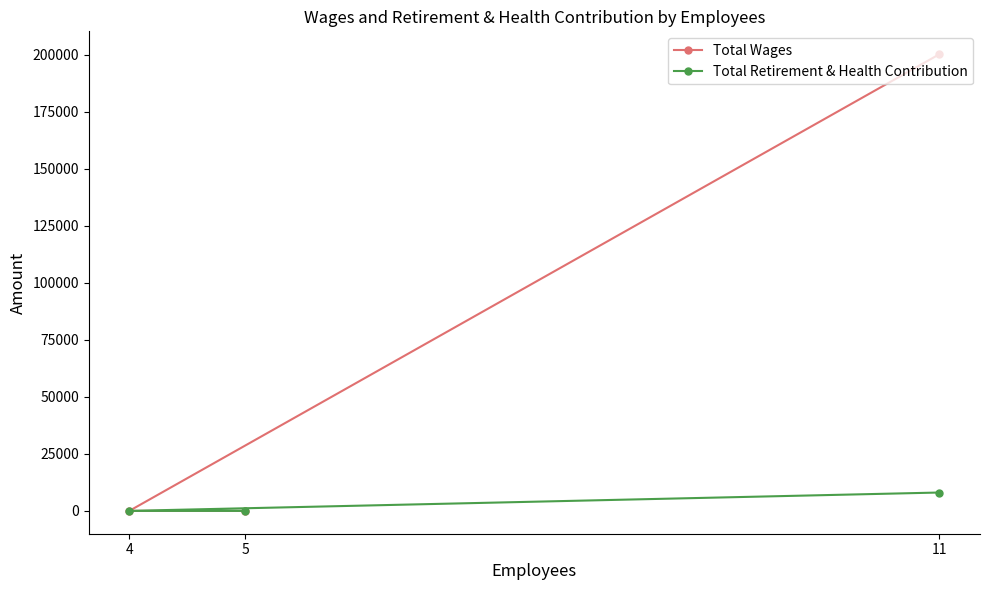

How many series are shown in this chart?

2